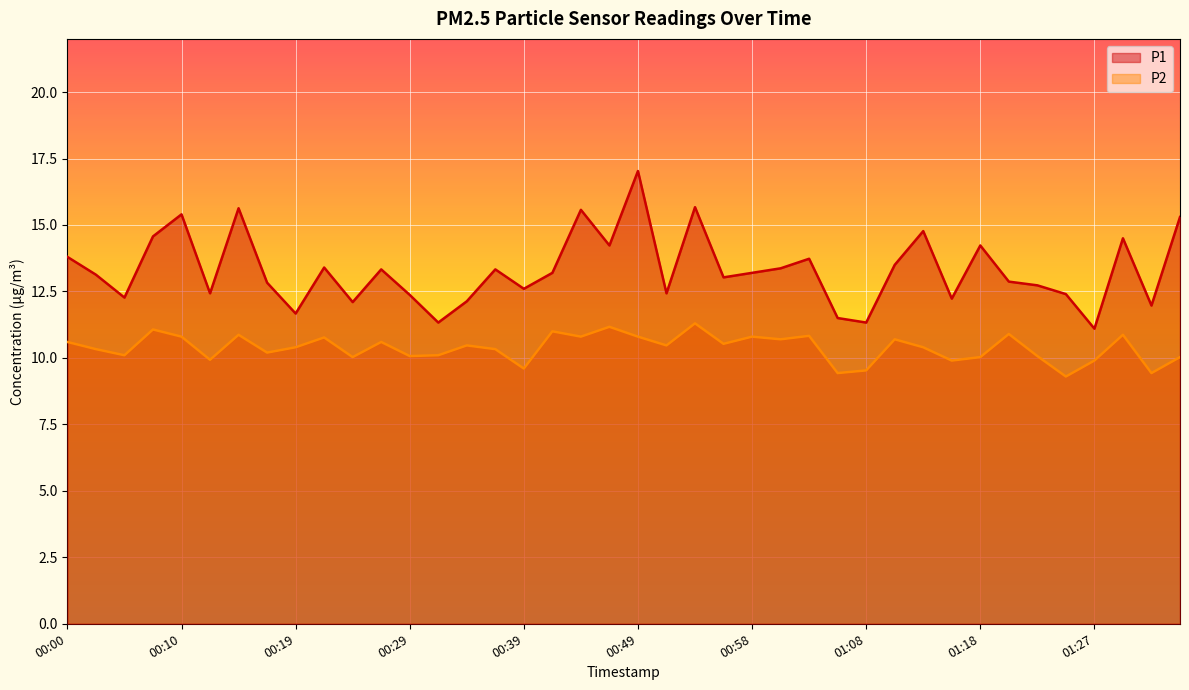

True or false: P1 and P2 cross at least once.

False